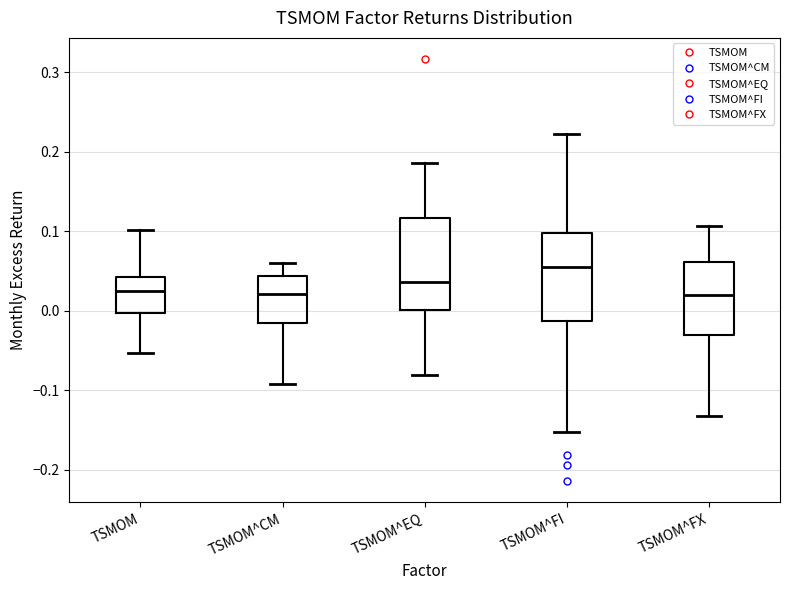

Which box's median line is the highest?

TSMOM^FI